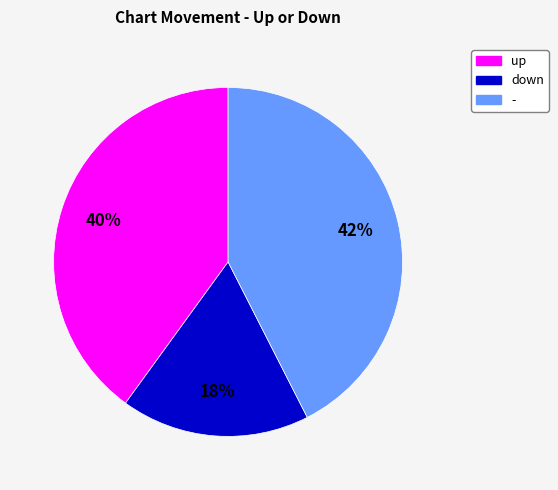

Between down and up, which is larger?

up